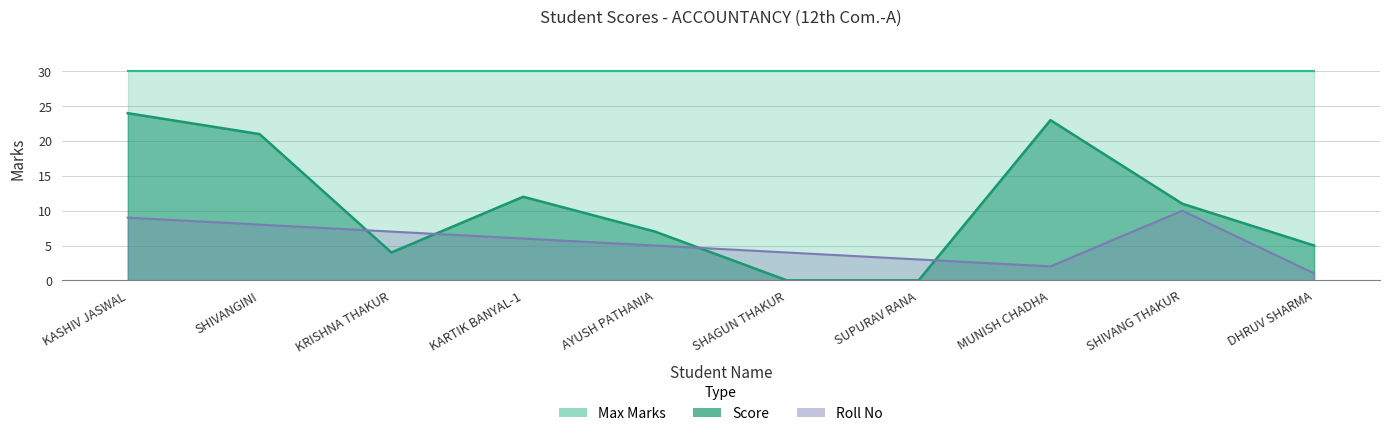

What is the label of the 9th point from the left?

SHIVANG THAKUR